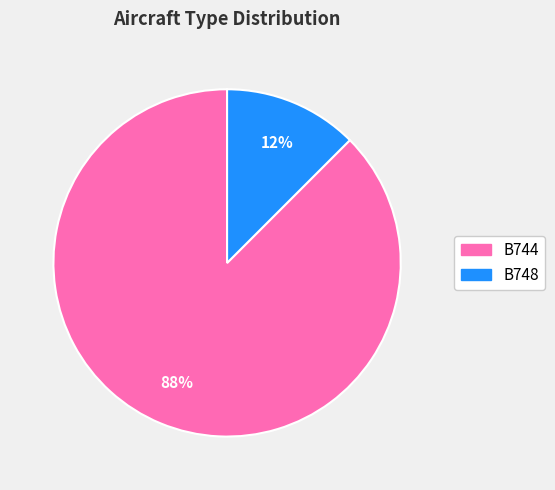

The B744 slice represents 93% of the pie. True or false?

False